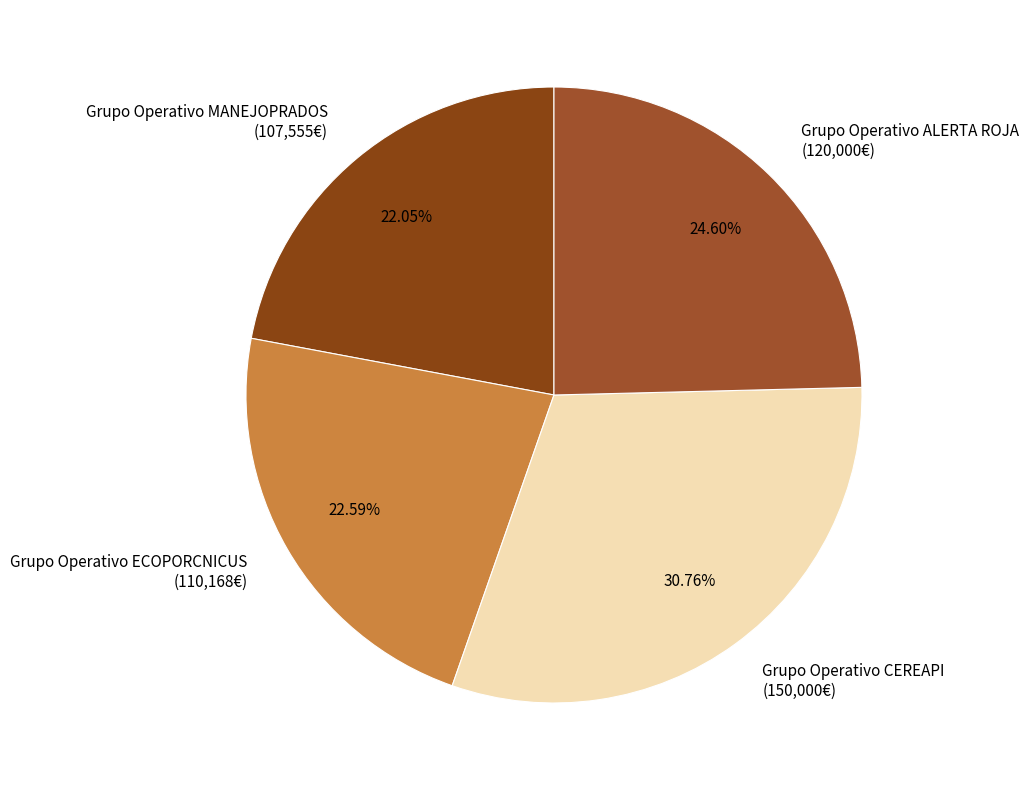

True or false: Grupo Operativo ECOPORCNICUS accounts for 10% of the total.

False